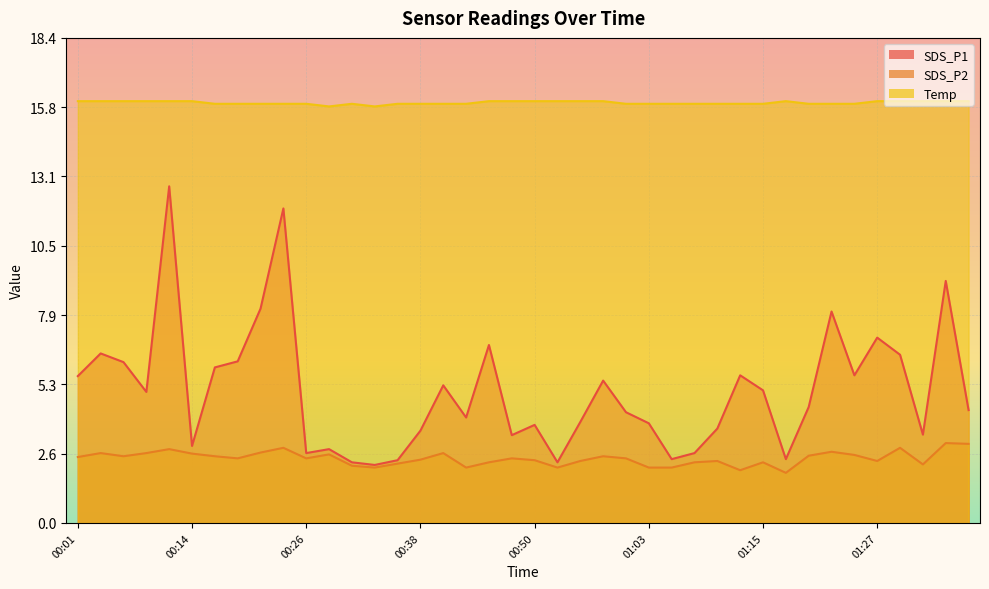

What is the total value across all series at 00:14?

21.6